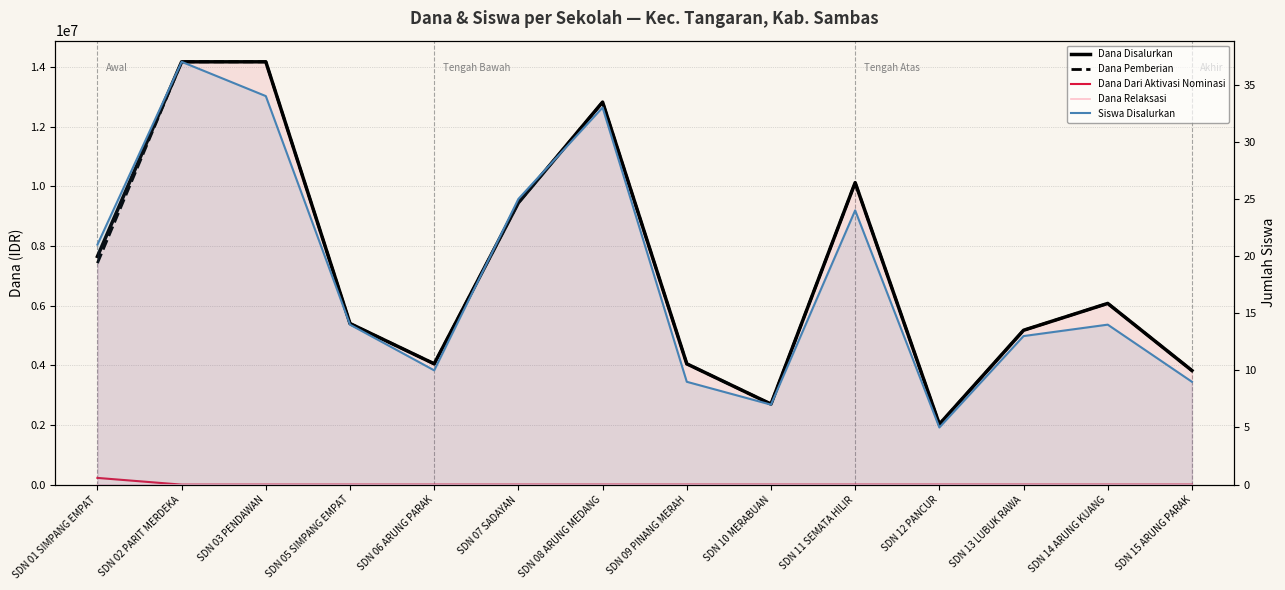

What is the difference between the Dana Pemberian values at SDN 13 LUBUK RAWA and SDN 09 PINANG MERAH?

1125000